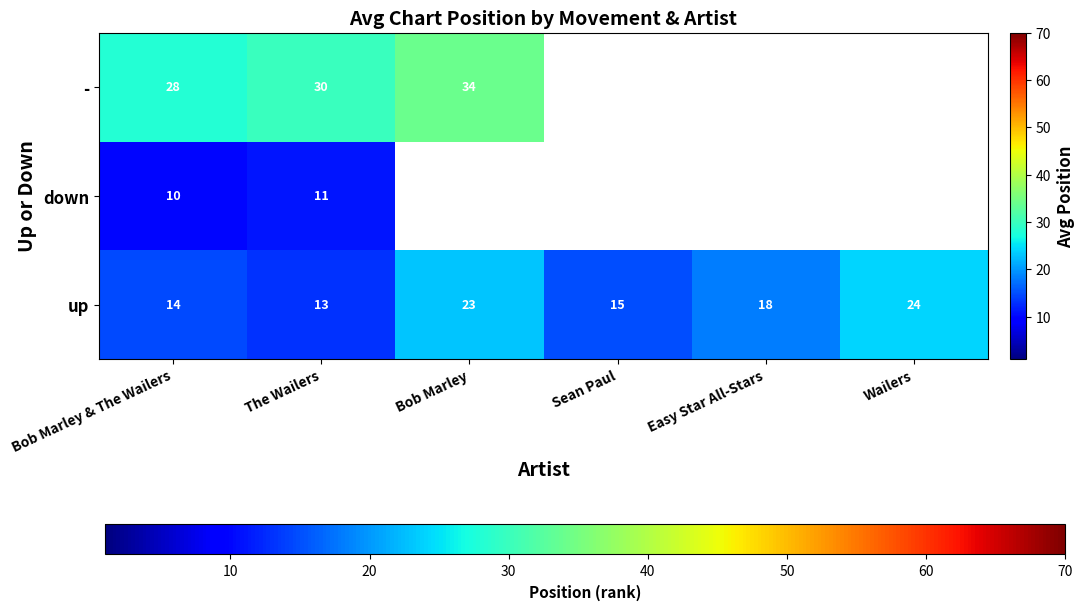

Is it true that down equals 11.0 at The Wailers?

True